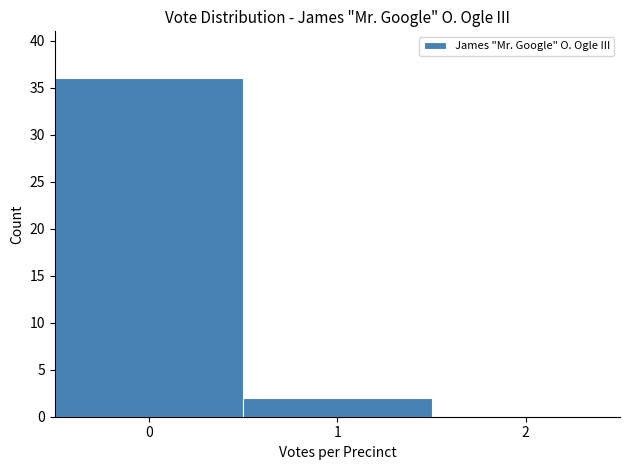

Reading left to right, transcribe this chart: for each bar, give the range it covers on the x-axis and its height. The values are not printed on the chart, so give them approximately, as read against the axis.

-0.5 to 0.5: 36
0.5 to 1.5: 2
1.5 to 2.5: 0